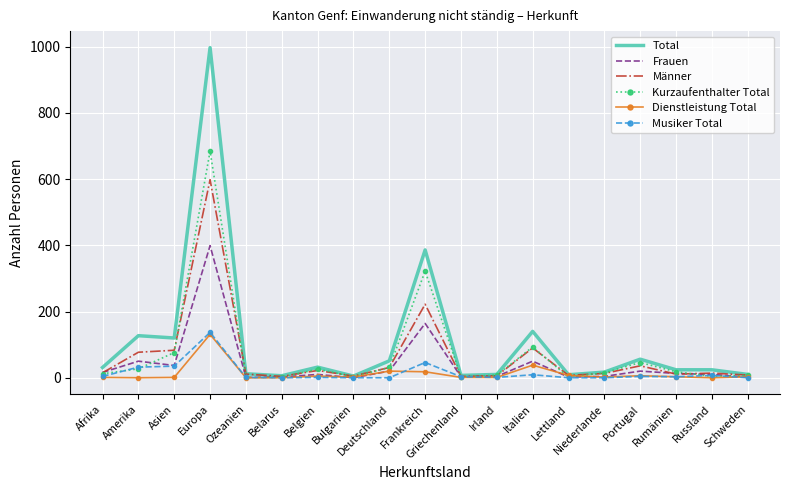

What is the maximum value for Total?

997